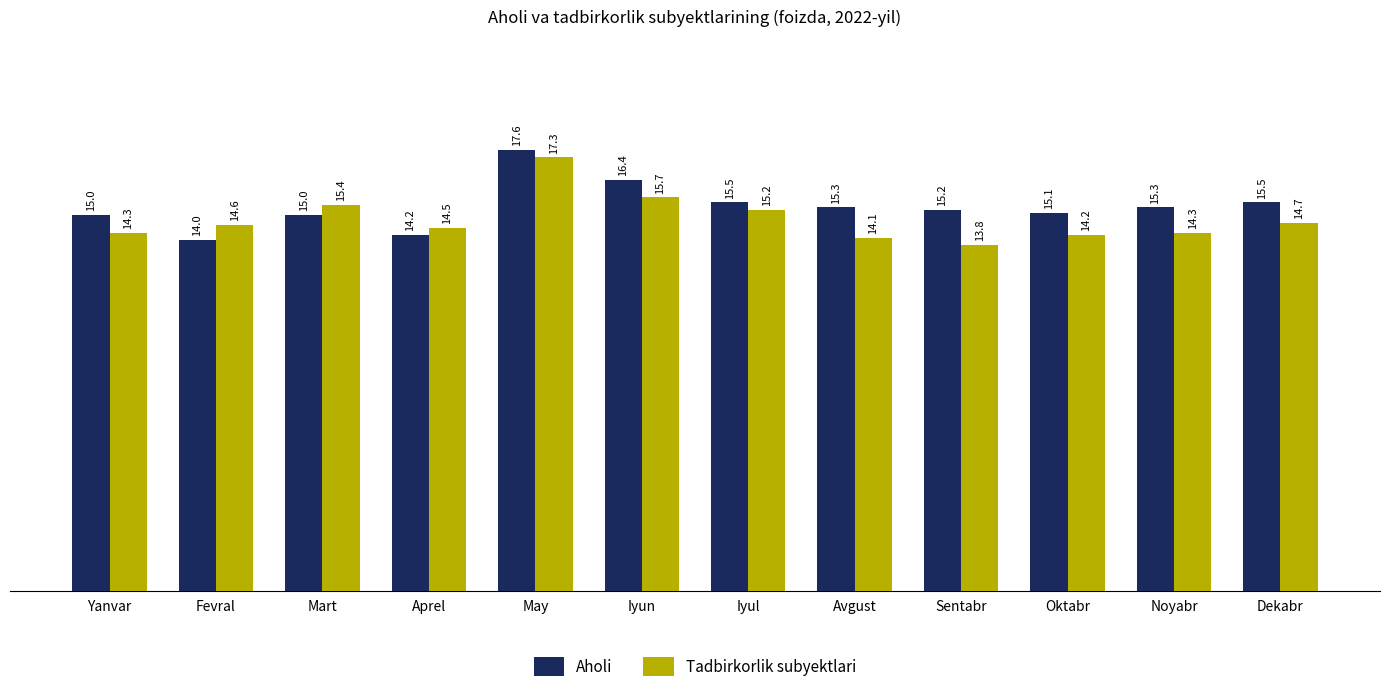

What are all the series names shown in the legend?

Aholi, Tadbirkorlik subyektlari